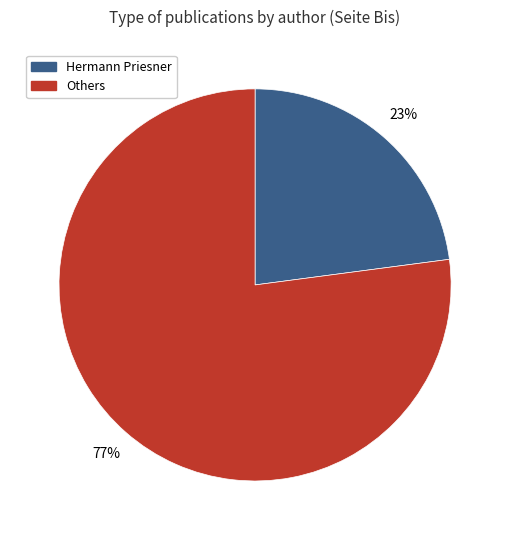

How many slices are in this pie chart?

2